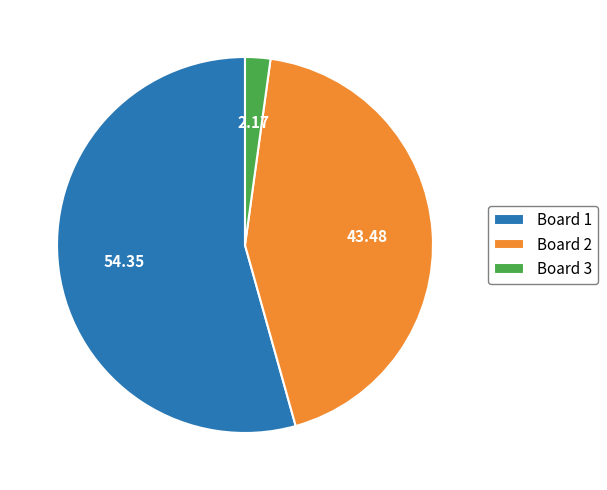

How many slices are in this pie chart?

3